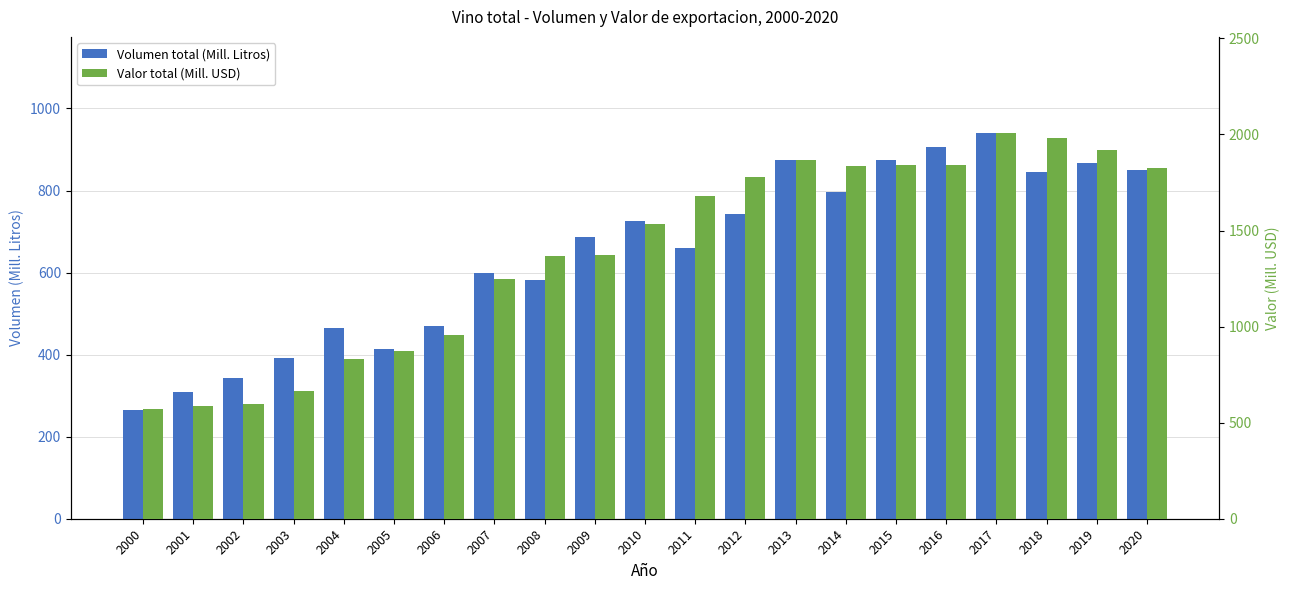

How many bars are there in each group?

2